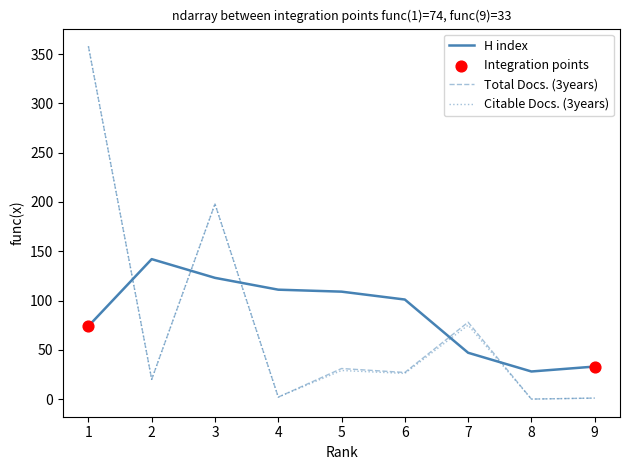

True or false: H index and Citable Docs. (3years) intersect in this chart.

True